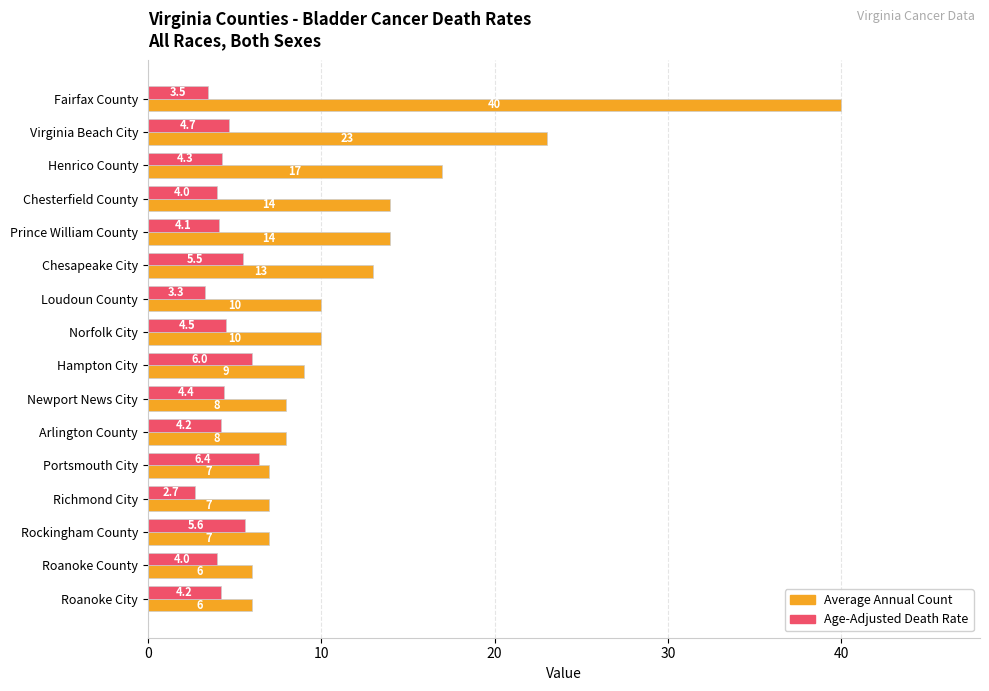

What are all the series names shown in the legend?

Average Annual Count, Age-Adjusted Death Rate